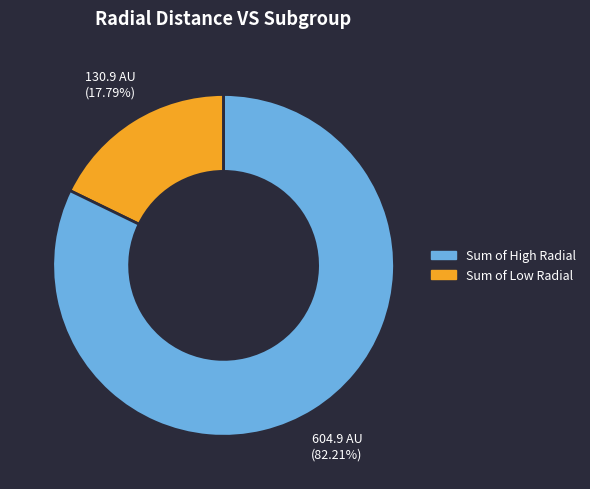

Does any single category account for the majority?

Yes